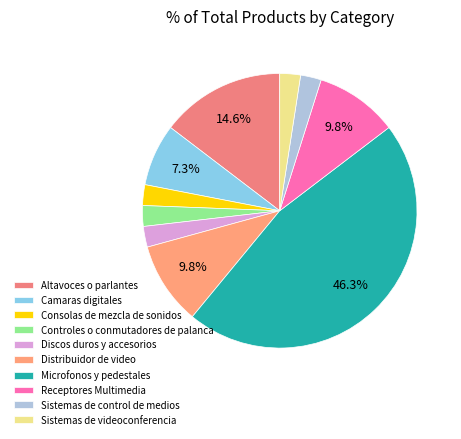

To the nearest percent, what portion does Camaras digitales represent?

7%